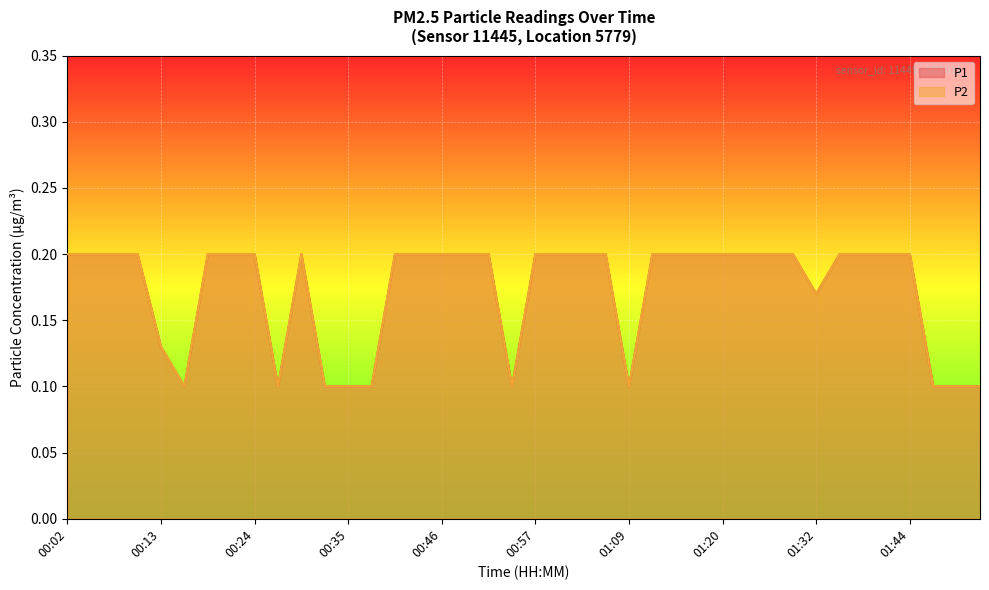

Which series has the widest spread of values?

P1